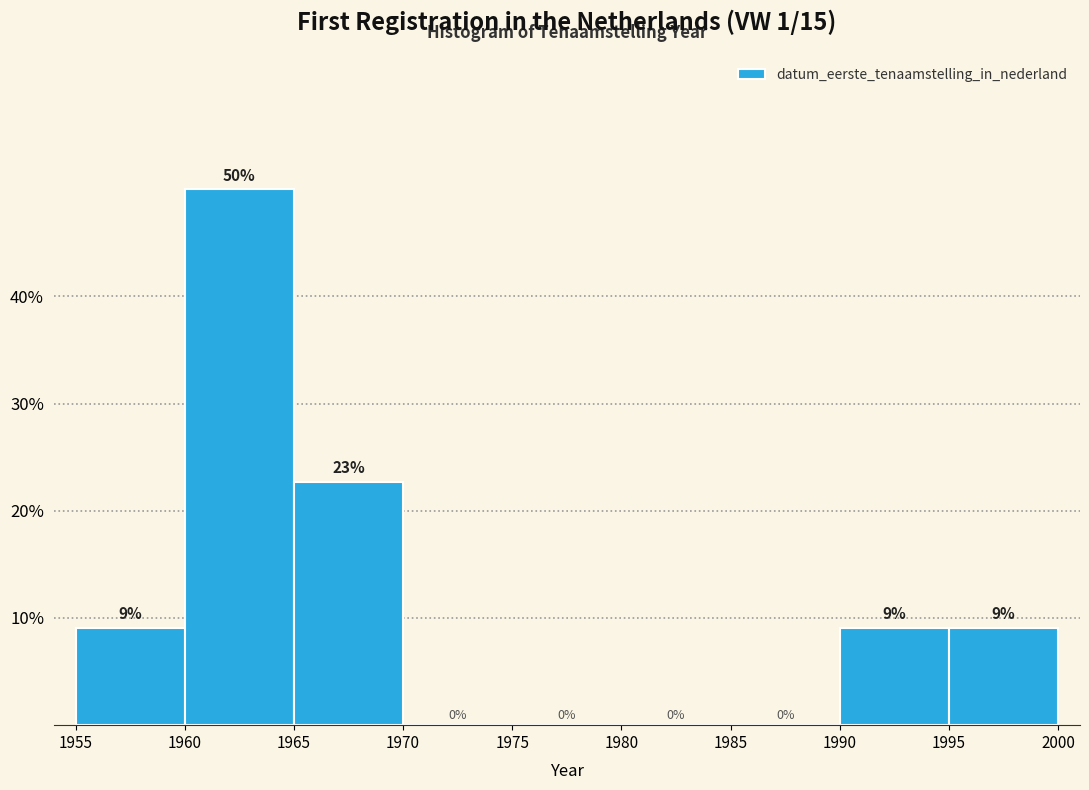

Which range on the x-axis has the tallest bar?

1960 to 1965